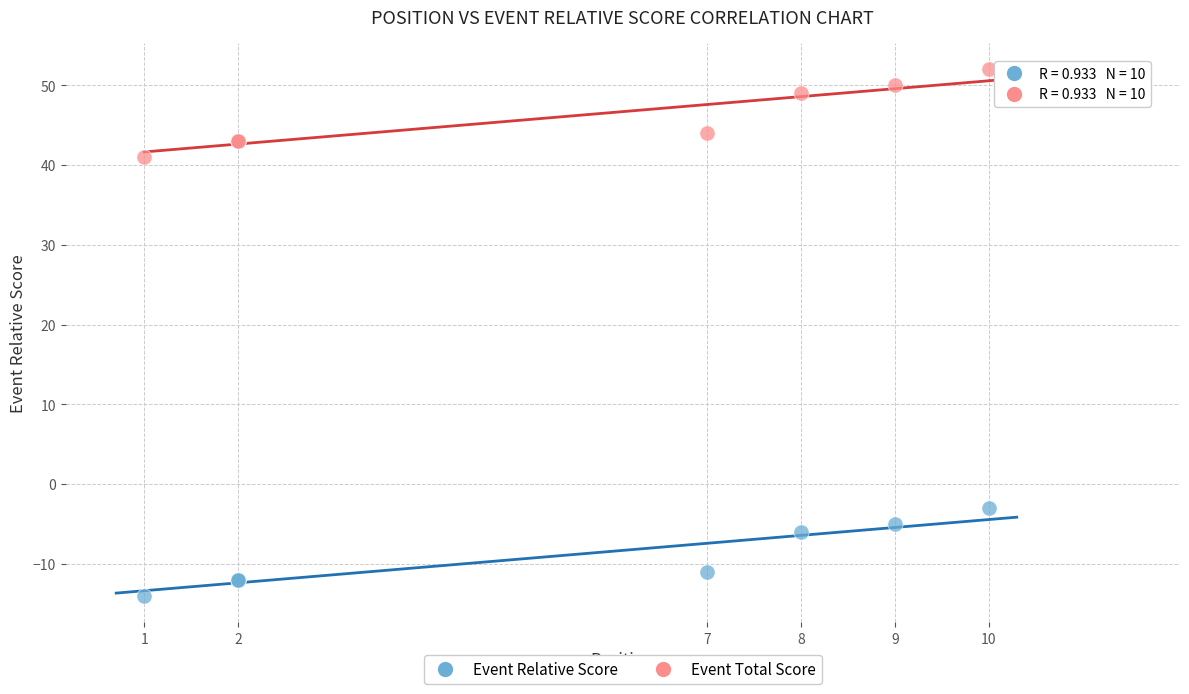

Which series reaches the minimum Y coordinate?

Event Relative Score